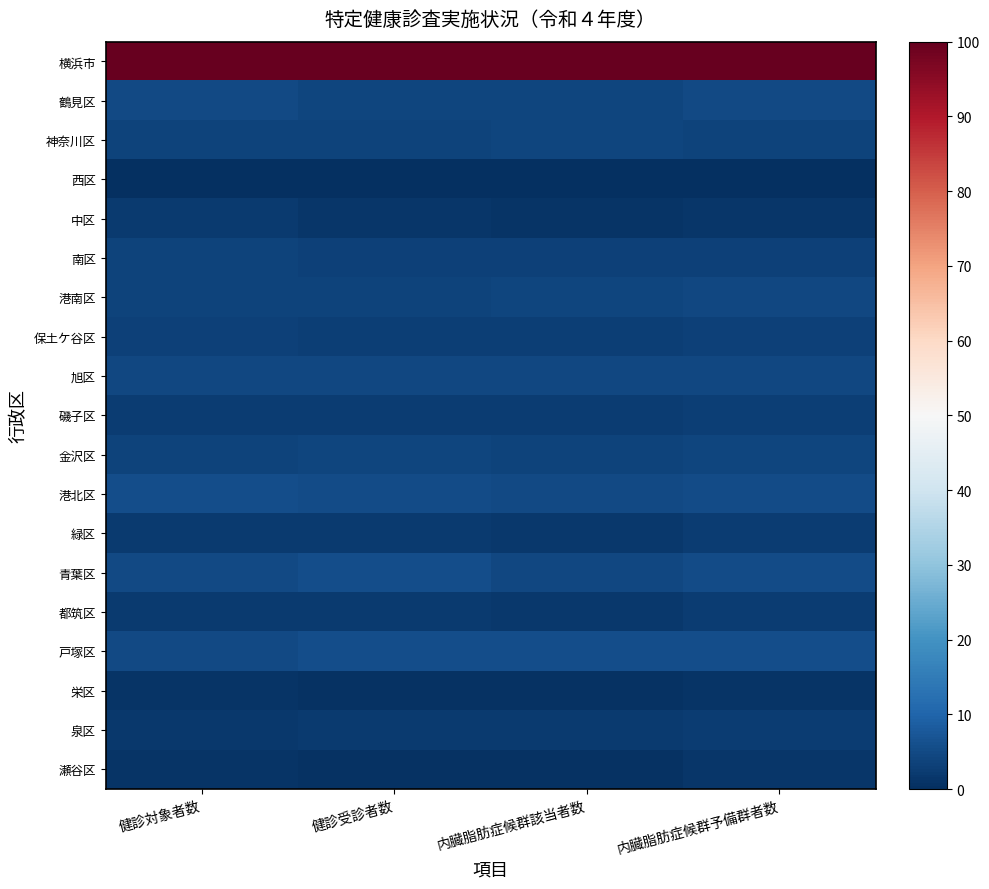

Reading left to right, extract all data points from this chart.

横浜市: 健診対象者数=100.0	健診受診者数=100.0	内臓脂肪症候群該当者数=100.0	内臓脂肪症候群予備群者数=100.0
鶴見区: 健診対象者数=4.8	健診受診者数=4.1	内臓脂肪症候群該当者数=4.3	内臓脂肪症候群予備群者数=4.7
神奈川区: 健診対象者数=3.6	健診受診者数=3.7	内臓脂肪症候群該当者数=4.2	内臓脂肪症候群予備群者数=3.8
西区: 健診対象者数=0.0	健診受診者数=0.0	内臓脂肪症候群該当者数=0.0	内臓脂肪症候群予備群者数=0.0
中区: 健診対象者数=2.1	健診受診者数=1.5	内臓脂肪症候群該当者数=1.1	内臓脂肪症候群予備群者数=1.3
南区: 健診対象者数=3.8	健診受診者数=3.2	内臓脂肪症候群該当者数=3.5	内臓脂肪症候群予備群者数=3.5
港南区: 健診対象者数=3.7	健診受診者数=3.9	内臓脂肪症候群該当者数=4.1	内臓脂肪症候群予備群者数=4.3
保土ケ谷区: 健診対象者数=3.3	健診受診者数=3.0	内臓脂肪症候群該当者数=3.0	内臓脂肪症候群予備群者数=3.2
旭区: 健診対象者数=4.6	健診受診者数=4.5	内臓脂肪症候群該当者数=4.5	内臓脂肪症候群予備群者数=4.4
磯子区: 健診対象者数=2.4	健診受診者数=2.3	内臓脂肪症候群該当者数=2.5	内臓脂肪症候群予備群者数=2.8
金沢区: 健診対象者数=3.5	健診受診者数=4.0	内臓脂肪症候群該当者数=3.8	内臓脂肪症候群予備群者数=4.2
港北区: 健診対象者数=5.6	健診受診者数=5.3	内臓脂肪症候群該当者数=5.0	内臓脂肪症候群予備群者数=5.2
緑区: 健診対象者数=2.2	健診受診者数=2.0	内臓脂肪症候群該当者数=1.7	内臓脂肪症候群予備群者数=2.4
青葉区: 健診対象者数=5.0	健診受診者数=5.5	内臓脂肪症候群該当者数=4.4	内臓脂肪症候群予備群者数=5.4
都筑区: 健診対象者数=2.1	健診受診者数=2.1	内臓脂肪症候群該当者数=1.7	内臓脂肪症候群予備群者数=2.5
戸塚区: 健診対象者数=4.9	健診受診者数=5.6	内臓脂肪症候群該当者数=5.6	内臓脂肪症候群予備群者数=5.7
栄区: 健診対象者数=0.9	健診受診者数=0.8	内臓脂肪症候群該当者数=0.5	内臓脂肪症候群予備群者数=1.0
泉区: 健診対象者数=1.8	健診受診者数=2.2	内臓脂肪症候群該当者数=2.2	内臓脂肪症候群予備群者数=2.7
瀬谷区: 健診対象者数=1.0	健診受診者数=0.7	内臓脂肪症候群該当者数=0.6	内臓脂肪症候群予備群者数=1.2